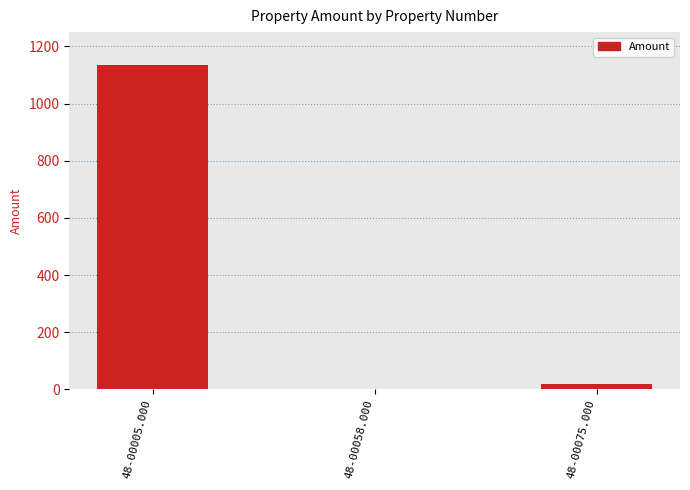

What is the change in value from 48-00005.000 to 48-00058.000?

-1134.7